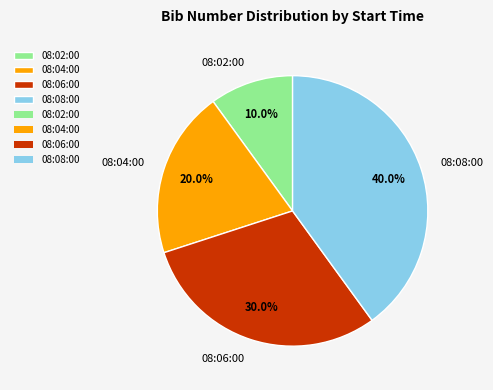

Is it true that 08:02:00 is 1% of the pie?

False